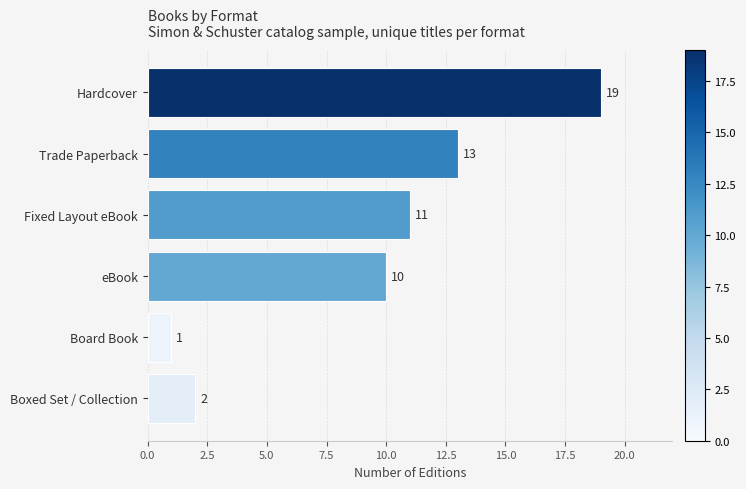

True or false: the data shows 2 at Boxed Set / Collection.

True